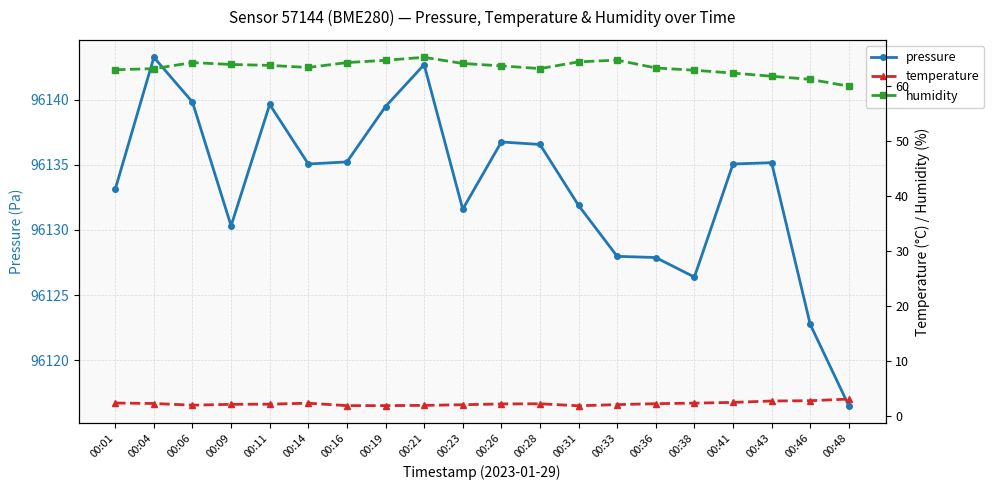

In pressure, how many points are higher than both neighbors (excluding endpoints)?

5